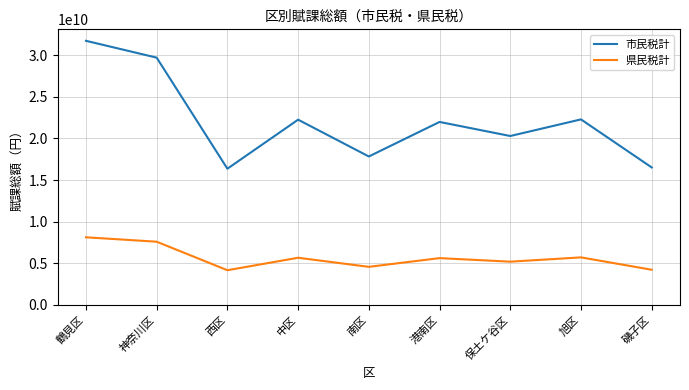

What is the maximum value shown in the chart?

31711076400